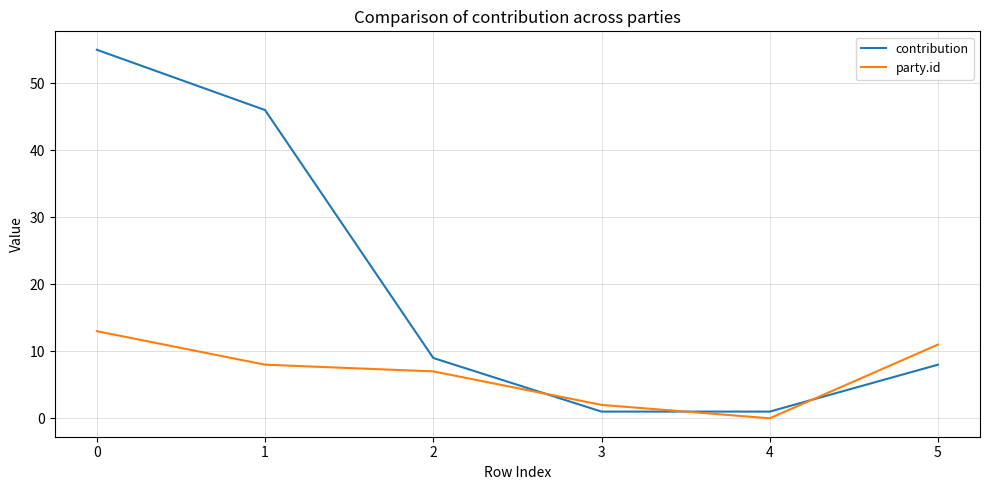

What is the average value of the contribution series?

20